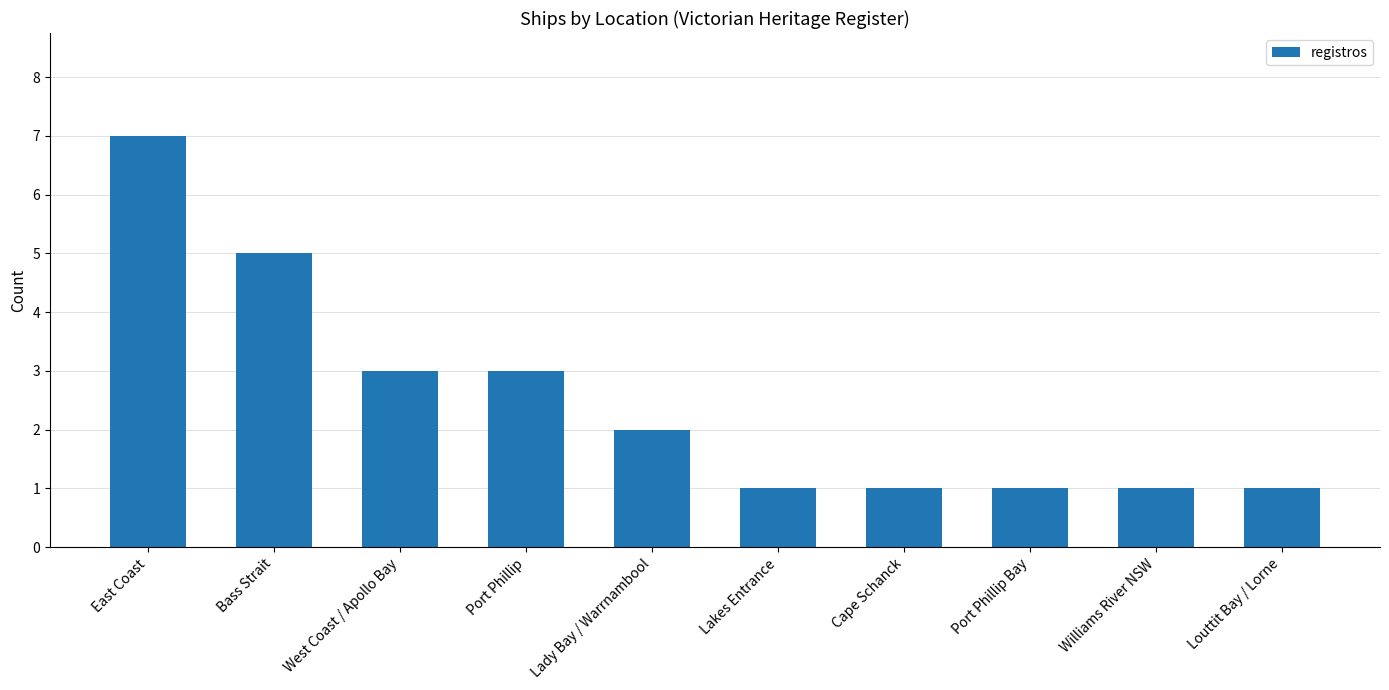

The chart shows a value of 7 at East Coast. True or false?

True